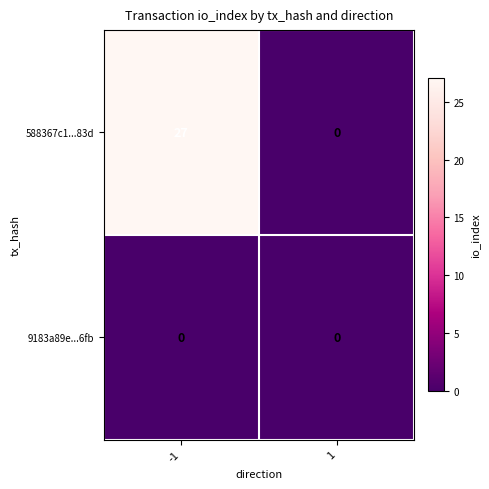

What is the average value of the 588367c1...83d series?

14